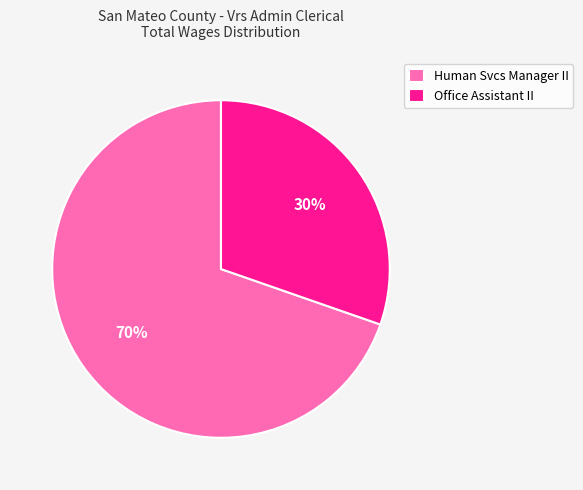

What is the ratio of the value at Office Assistant II to the value at Human Svcs Manager II?

0.4